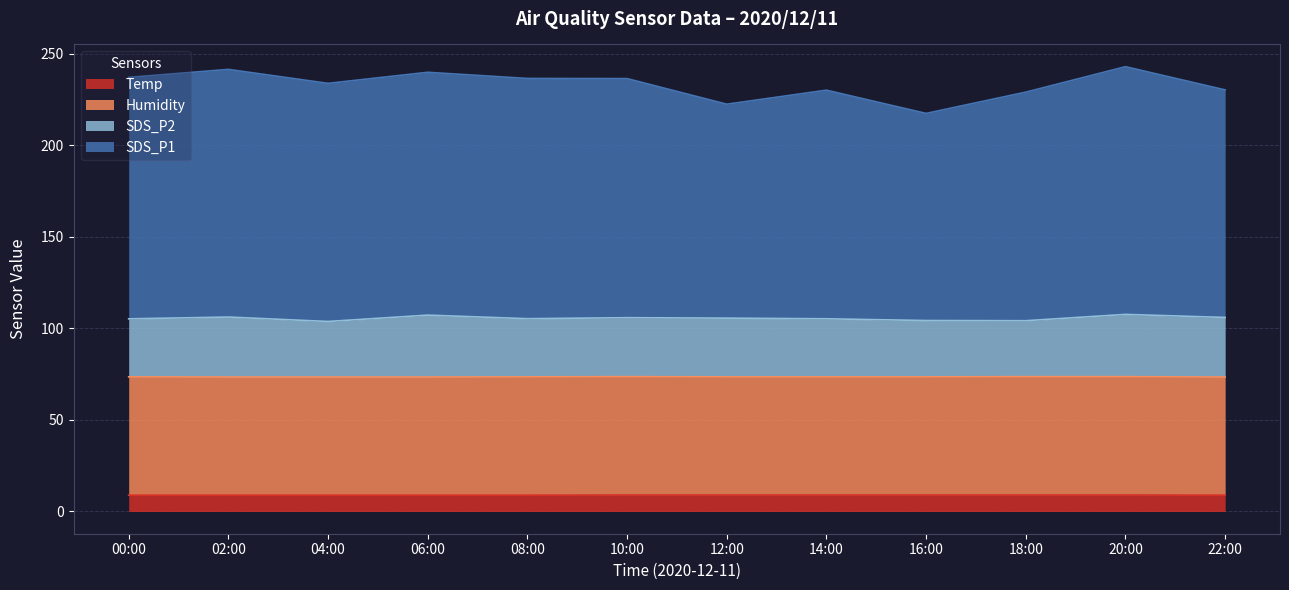

What is the total value across all series at 16:00?

217.3